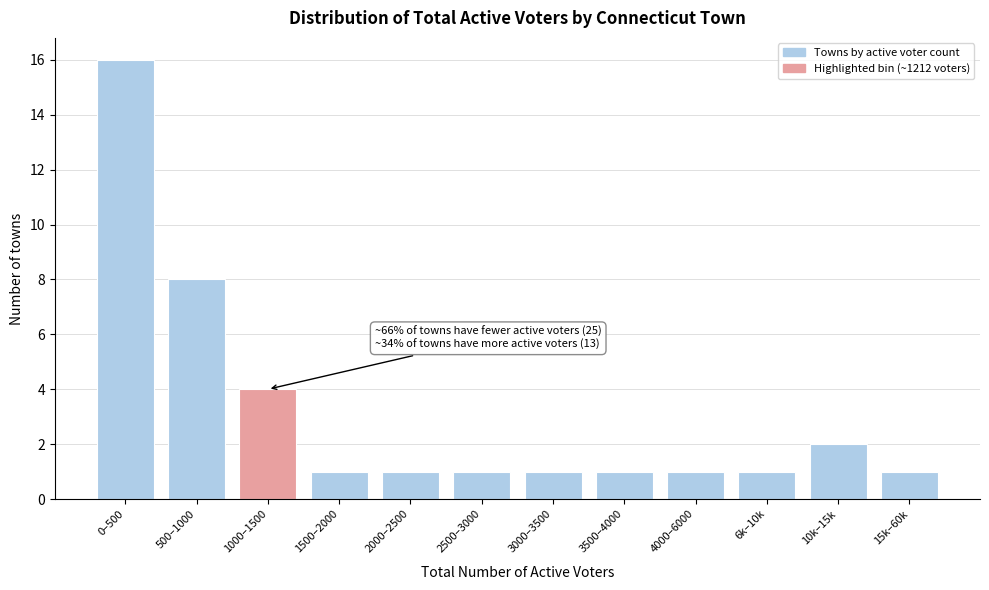

Reading left to right, transcribe all the data shown in this chart.

0–500=16	500–1000=8	1000–1500=4	1500–2000=1	2000–2500=1	2500–3000=1	3000–3500=1	3500–4000=1	4000–6000=1	6k–10k=1	10k–15k=2	15k–60k=1